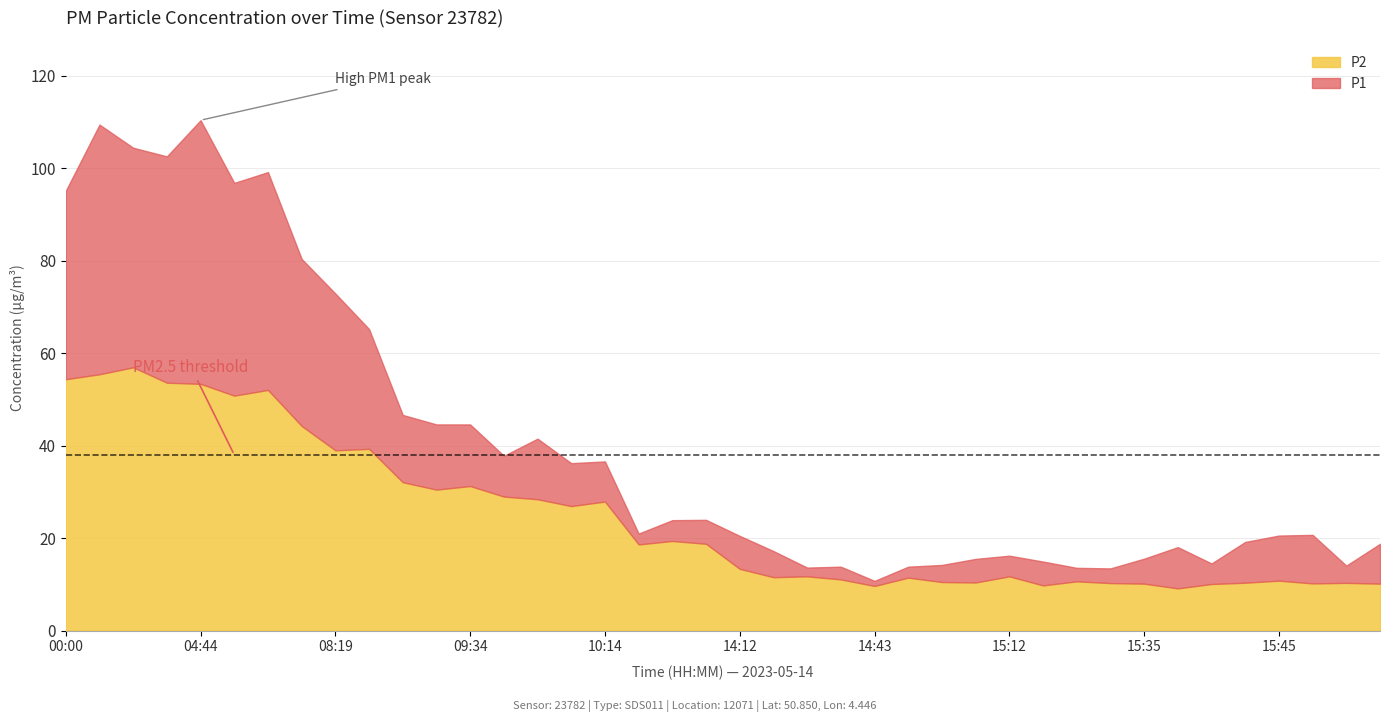

Where is the first local maximum for P2?

03:55